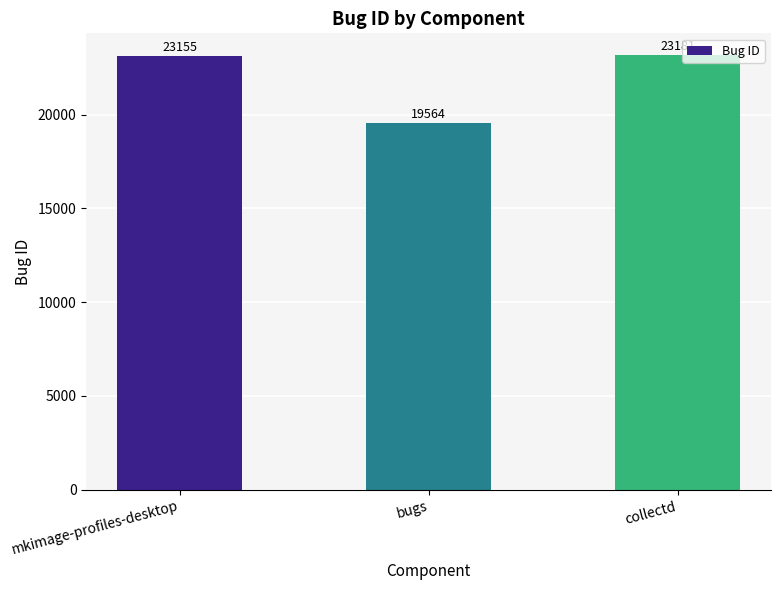

The value at collectd is 15893. True or false?

False